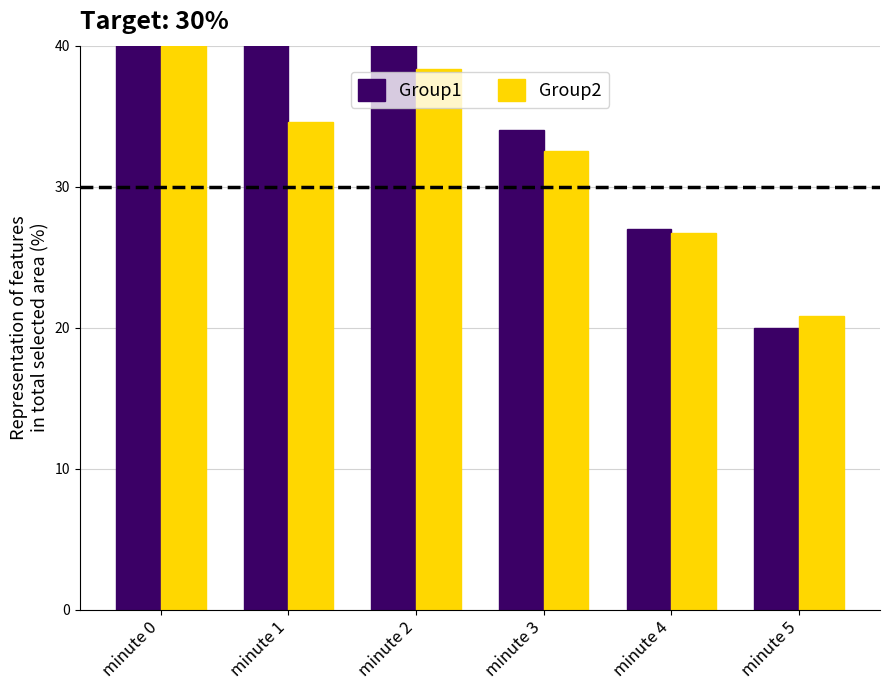

Are the bars grouped side by side (vs. stacked)?

Yes